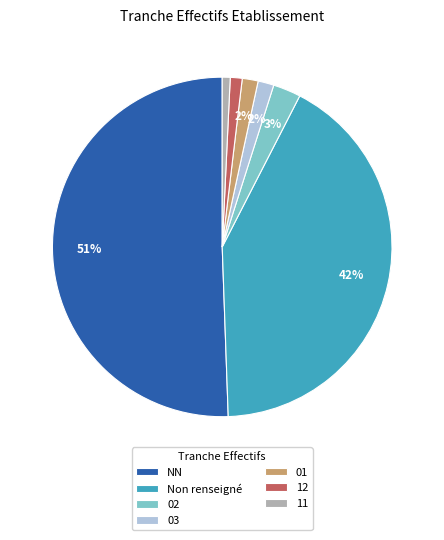

To the nearest percent, what percentage of the pie is 02?

3%